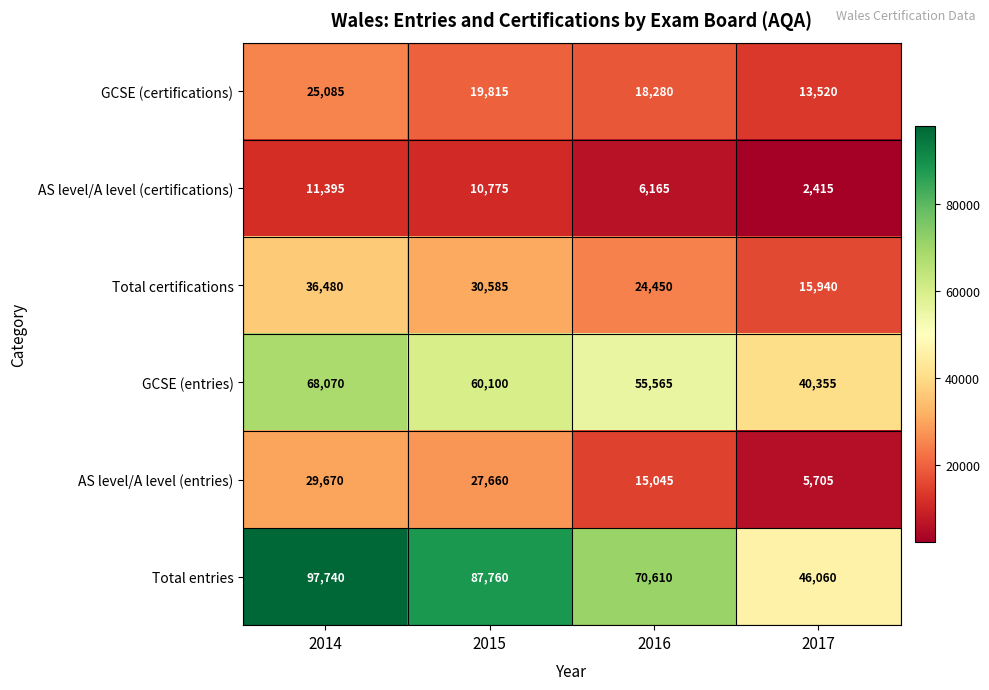

How many series are shown in this chart?

6